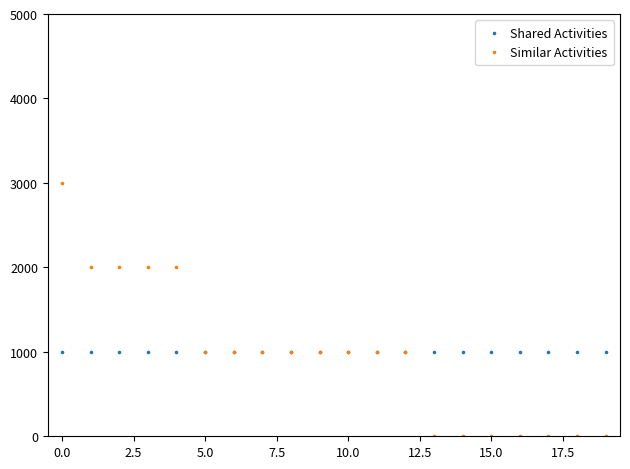

What are all the series names shown in the legend?

Shared Activities, Similar Activities